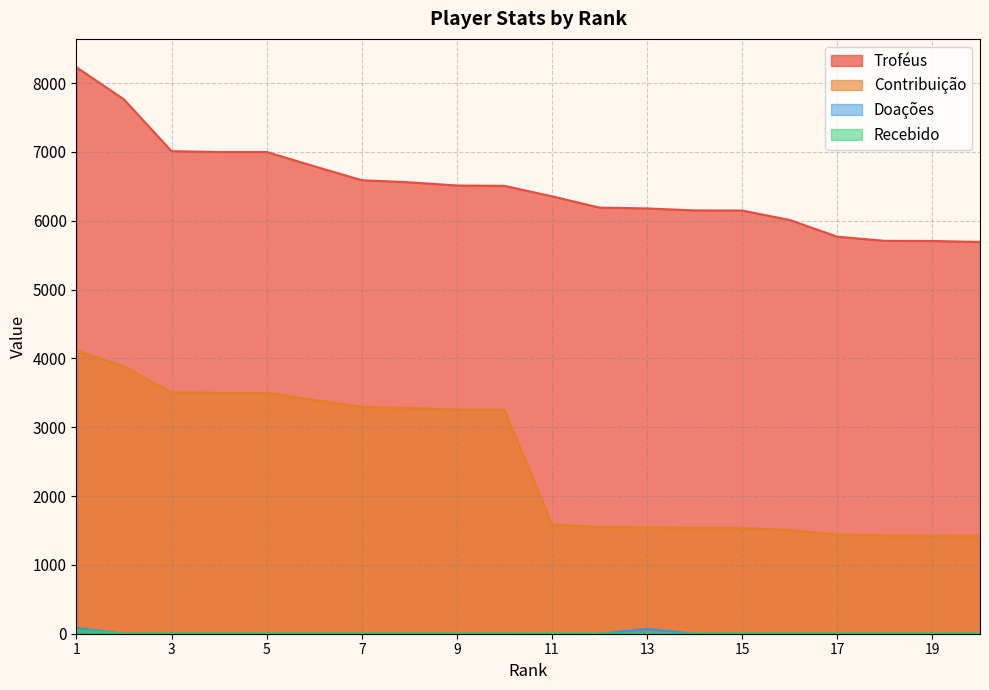

At which label does Troféus first exceed 6508?

1